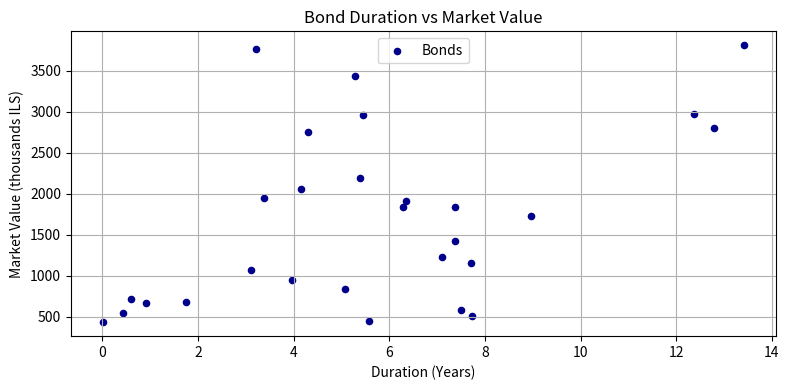

What is the range of X values (max minus min)?

13.4